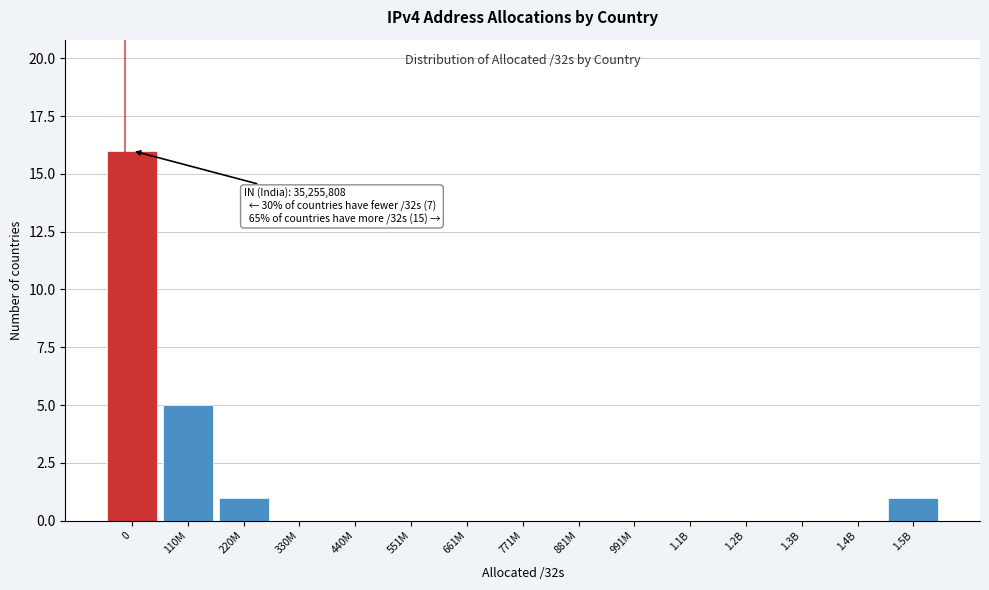

Reading left to right, what are all the values shown in this chart?

0=16	110M=5	220M=1	330M=0	440M=0	551M=0	661M=0	771M=0	881M=0	991M=0	1.1B=0	1.2B=0	1.3B=0	1.4B=0	1.5B=1